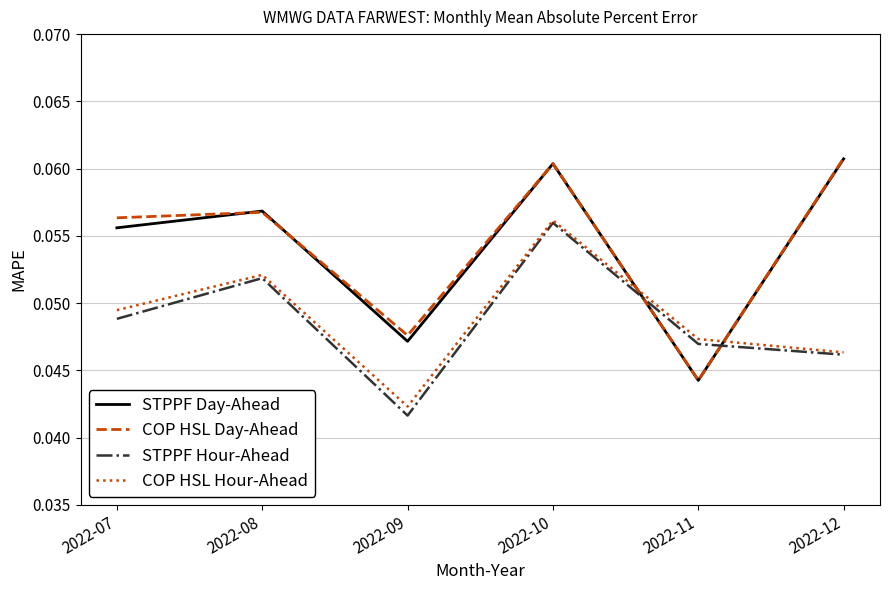

At how many categories does at least one series exceed 0?

6